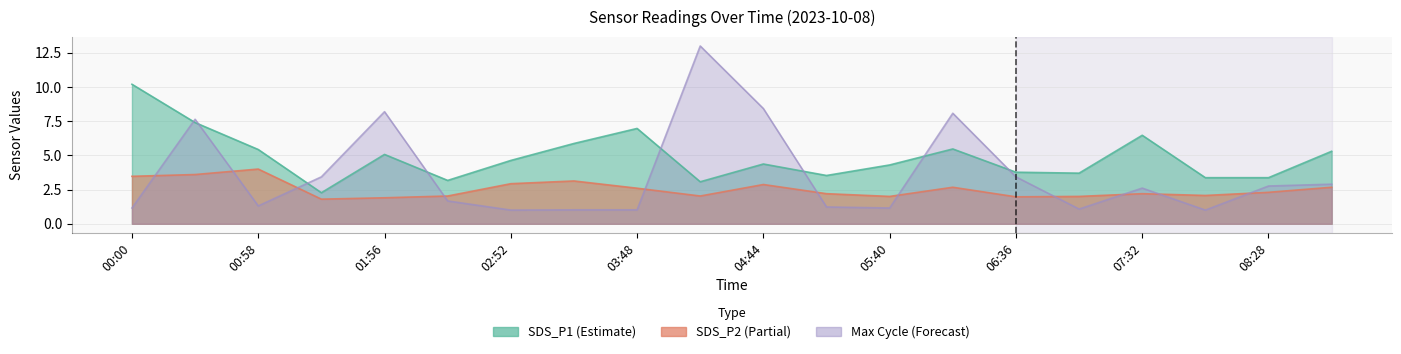

Where is the first local maximum for Max_cycle_scaled?

00:28